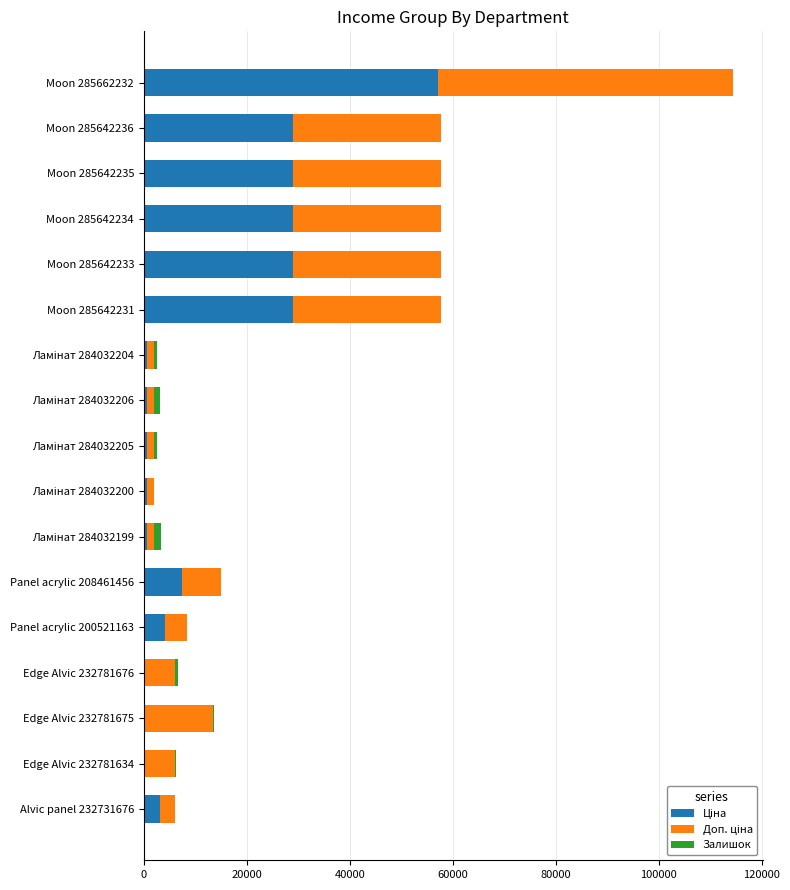

At which category is the sum across all series the highest?

Moon 285662232